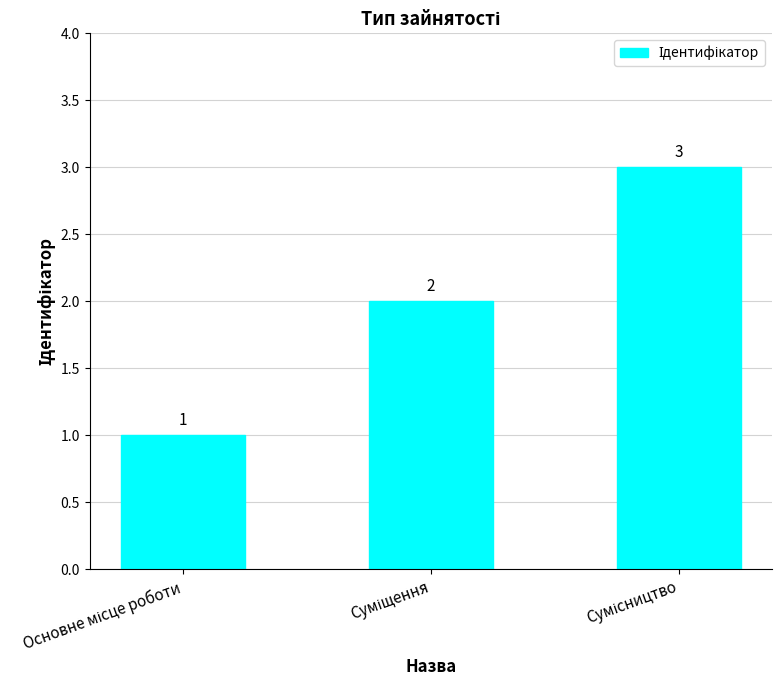

What is the minimum value shown in the chart?

1